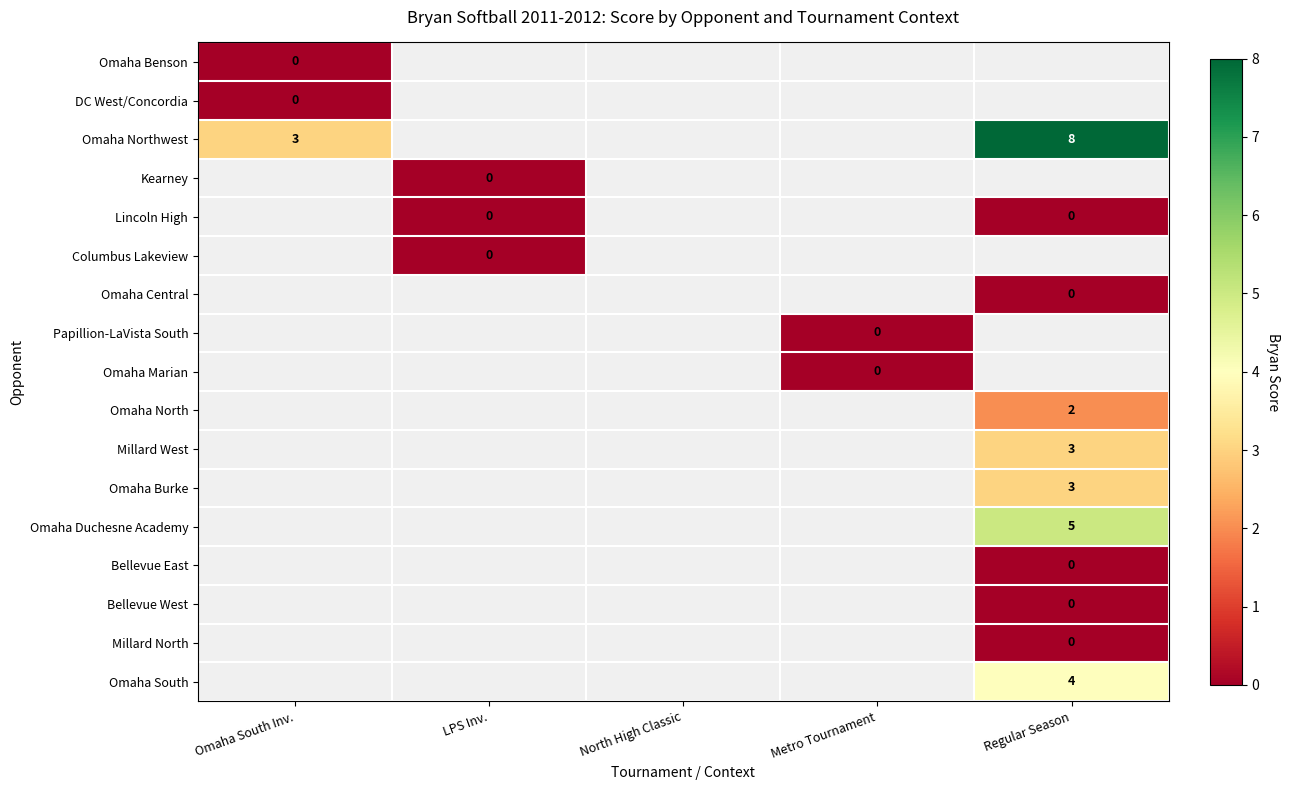

Is the value of Columbus Lakeview at LPS Inv. greater than the value of Omaha Central at Omaha South Inv.?

No